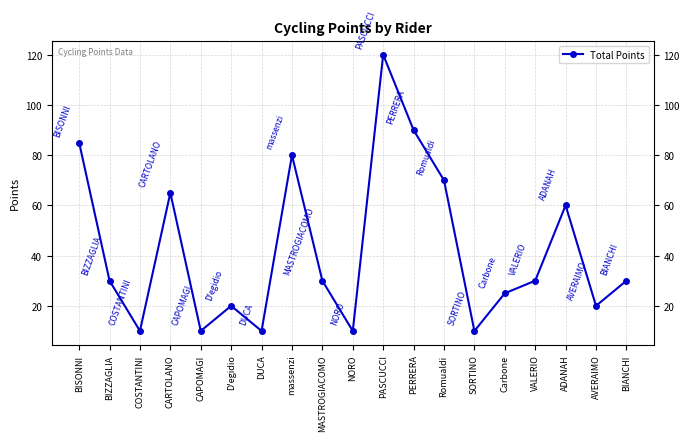

How many points are higher than both their immediate neighbors (excluding endpoints)?

5